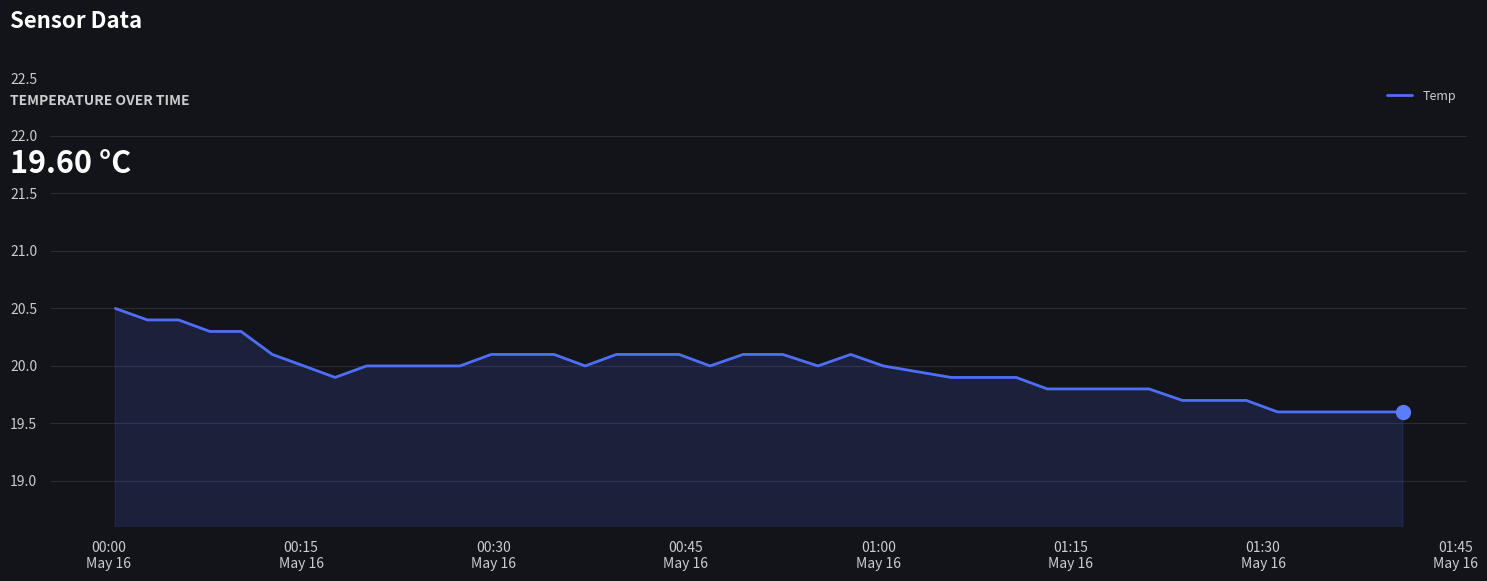

Reading right to left, list all the values displayed in this chart.

19.6	19.6	19.6	19.6	19.6	19.7	19.7	19.7	19.8	19.8	19.8	19.8	19.9	19.9	19.9	20.0	20.1	20.0	20.1	20.1	20.0	20.1	20.1	20.1	20.0	20.1	20.1	20.1	20.0	20.0	20.0	20.0	19.9	20.0	20.1	20.3	20.3	20.4	20.4	20.5